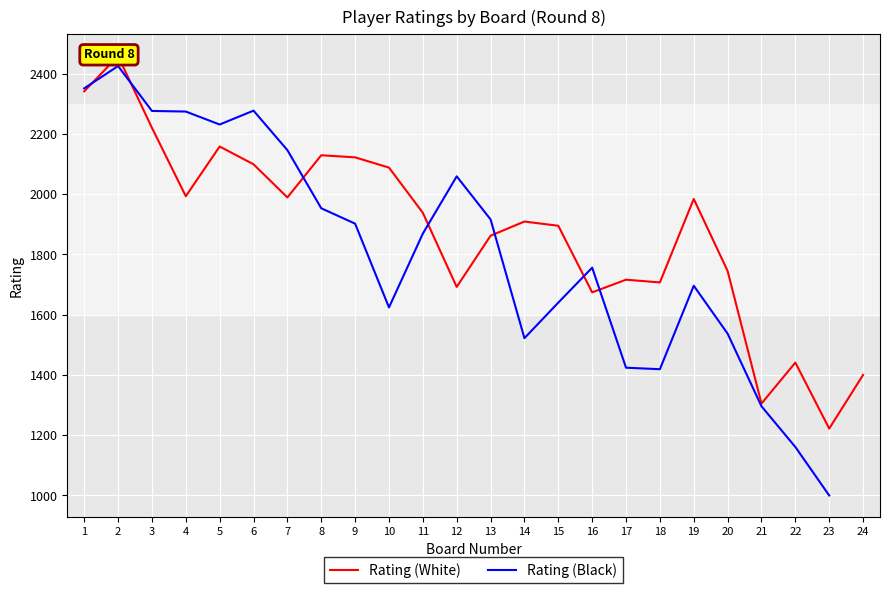

Which category has the lowest value across all series?

23